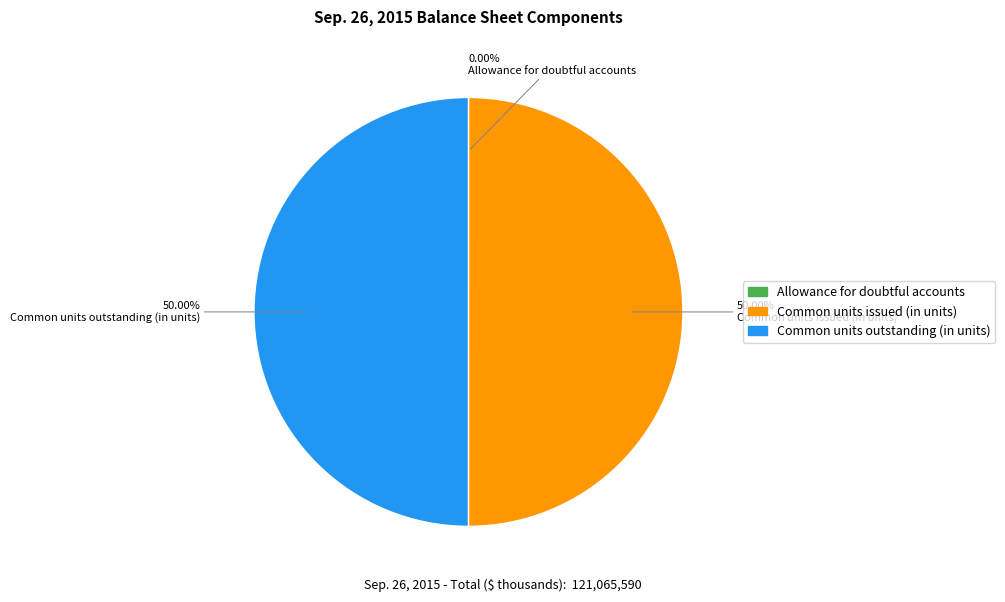

The Common units issued (in units) slice represents 40% of the pie. True or false?

False